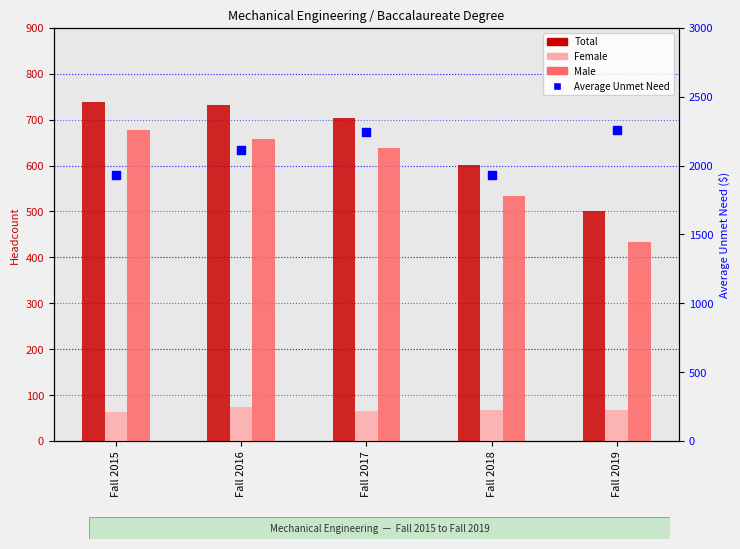

What are all the series names shown in the legend?

Total, Female, Male, Average Unmet Need